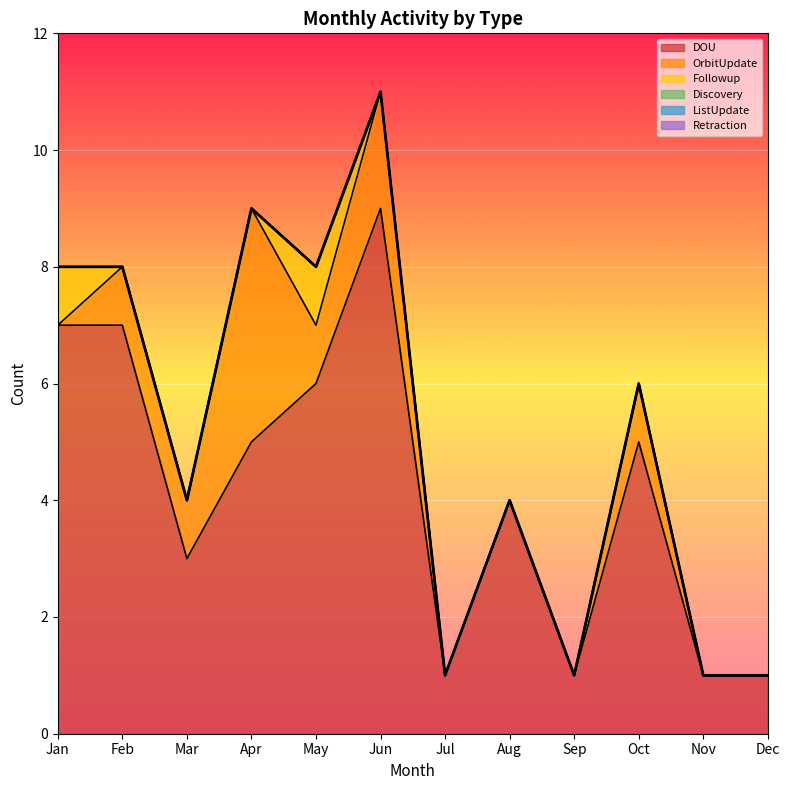

How many values in the DOU series are below 5?

6